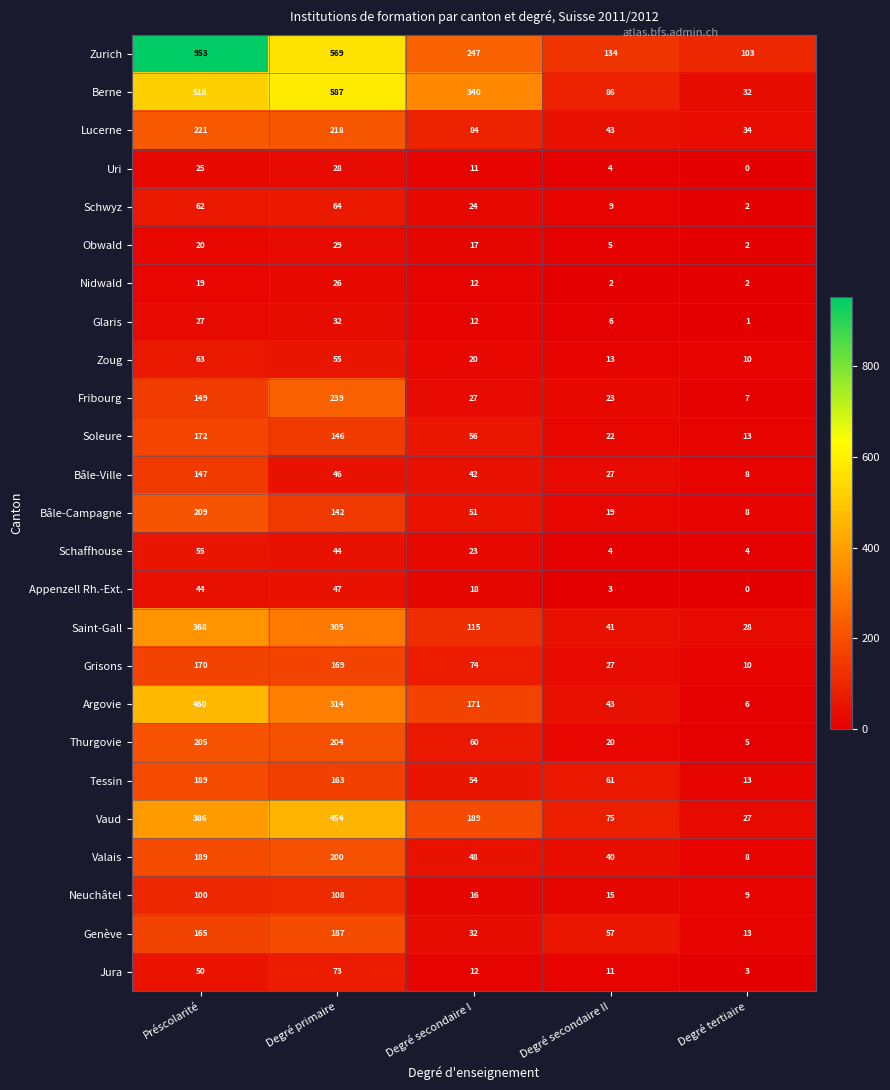

Which category has the highest value across all series?

Préscolarité